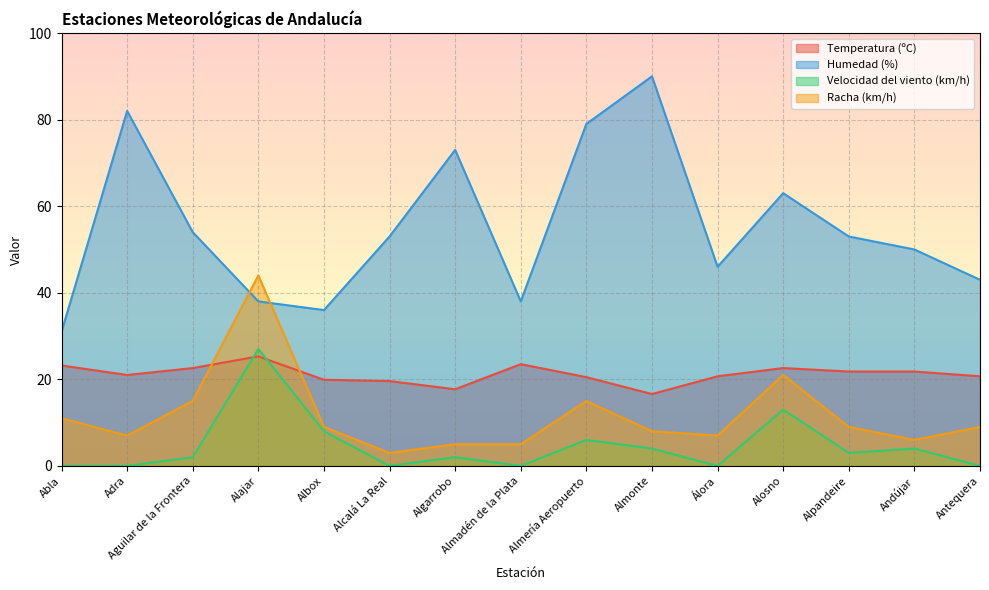

True or false: Temperatura (ºC) has more than 0 points higher than both neighbors.

True